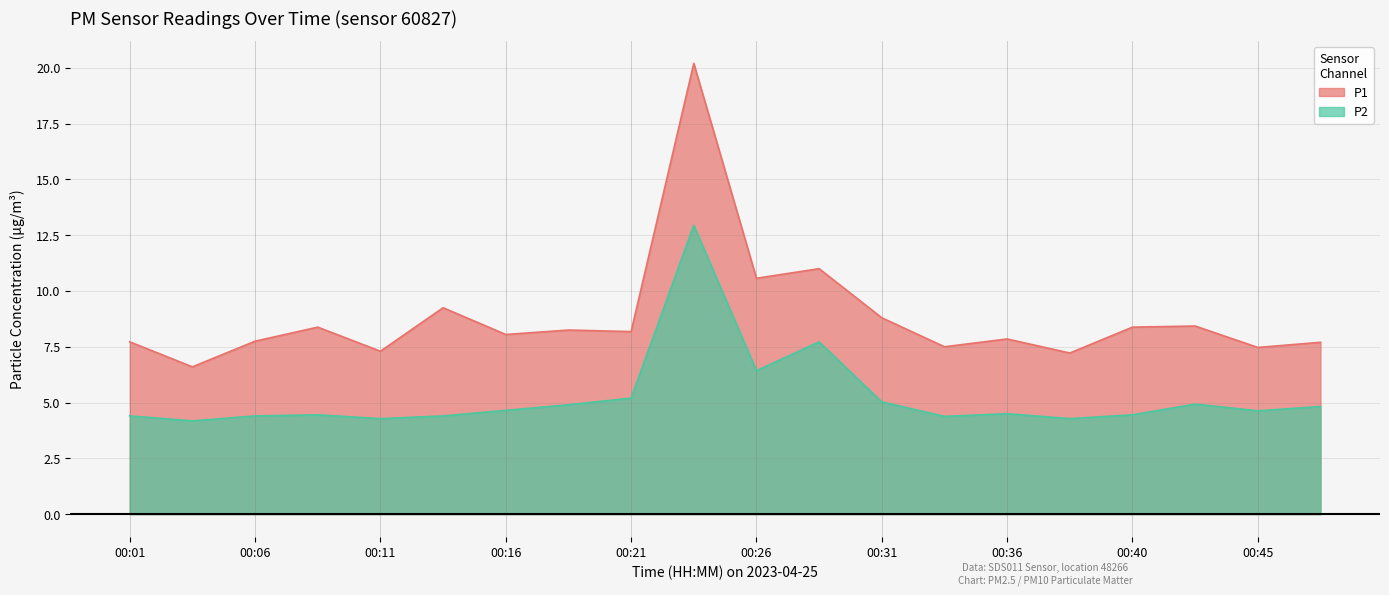

Rank the series at 00:48 from lowest to highest value.

P2, P1